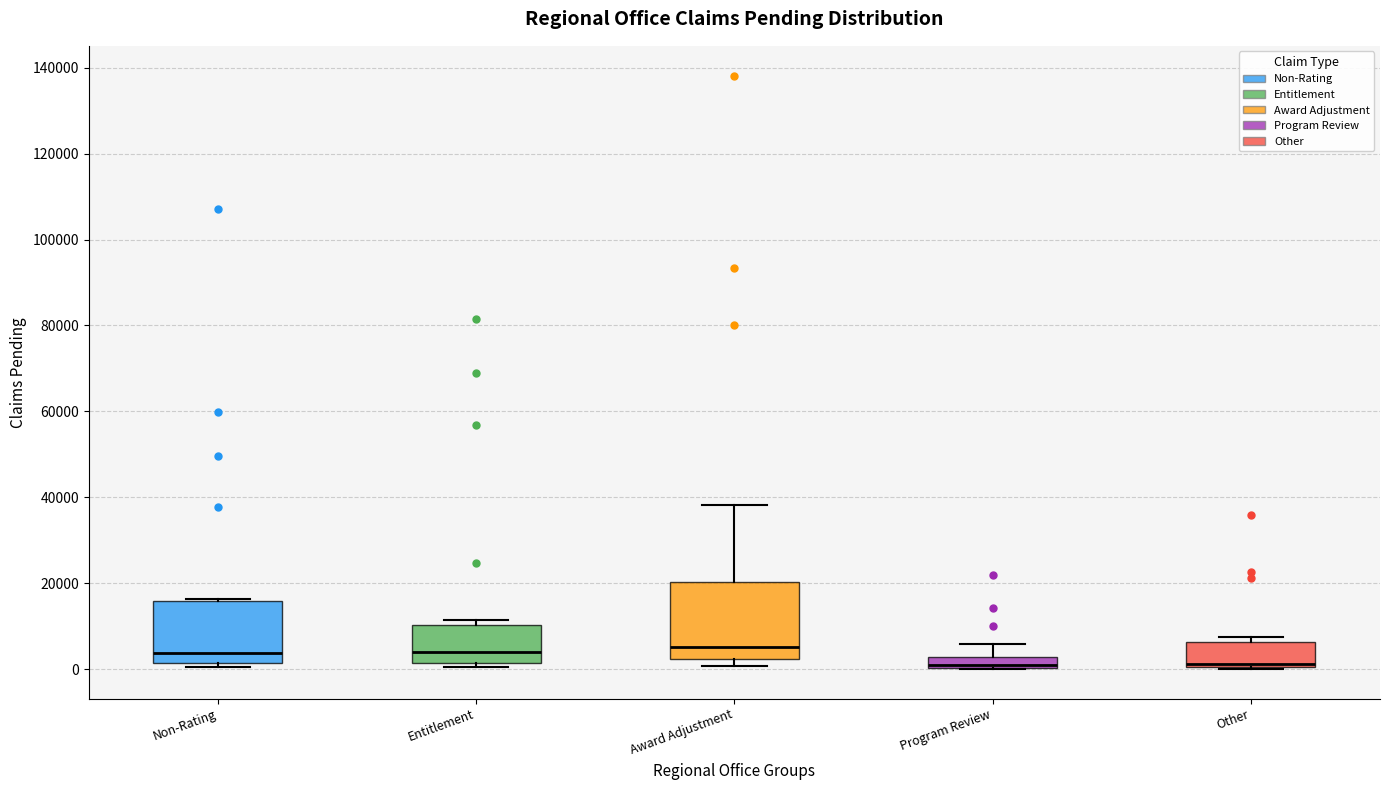

Comparing the boxes themselves (not the whiskers), which one is the tallest?

Award Adjustment